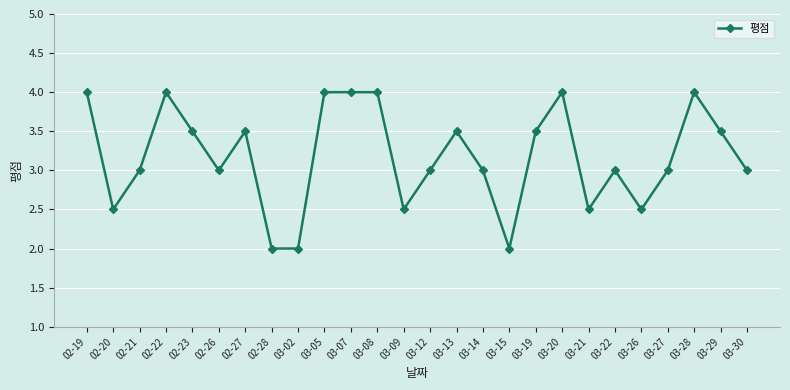

Is it true that the value at 03-26 is 2.5?

True